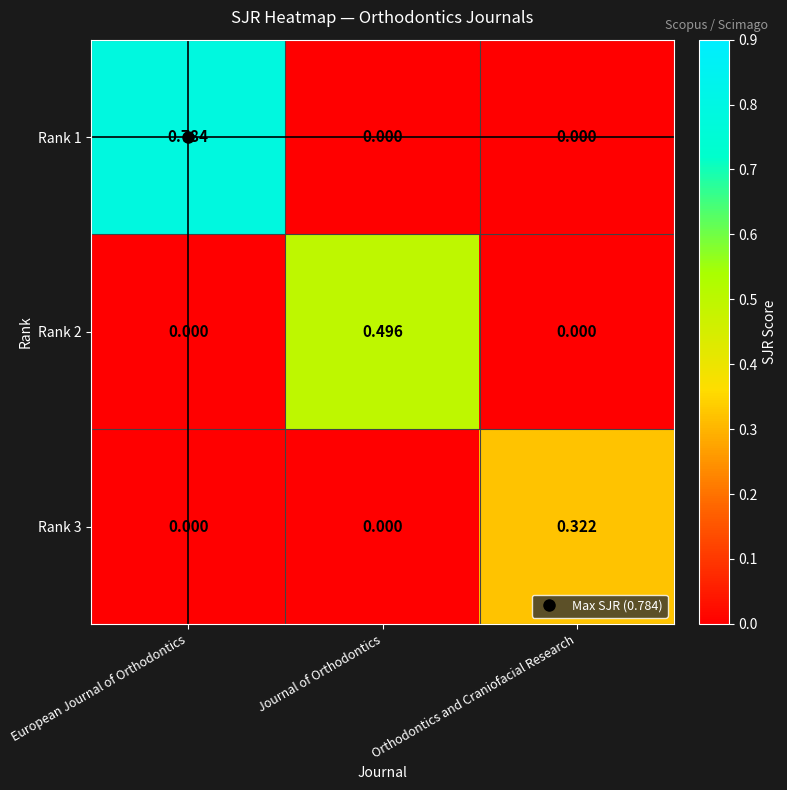

Count the number of categories in the chart.

3